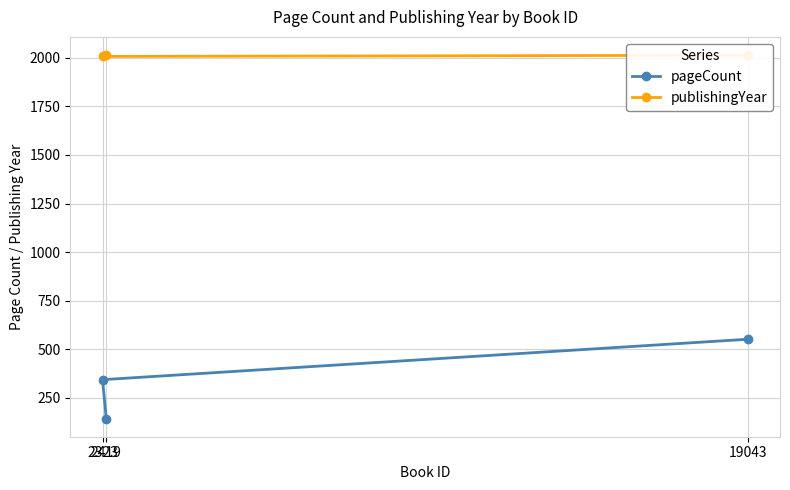

What is the highest value of the pageCount series?

552